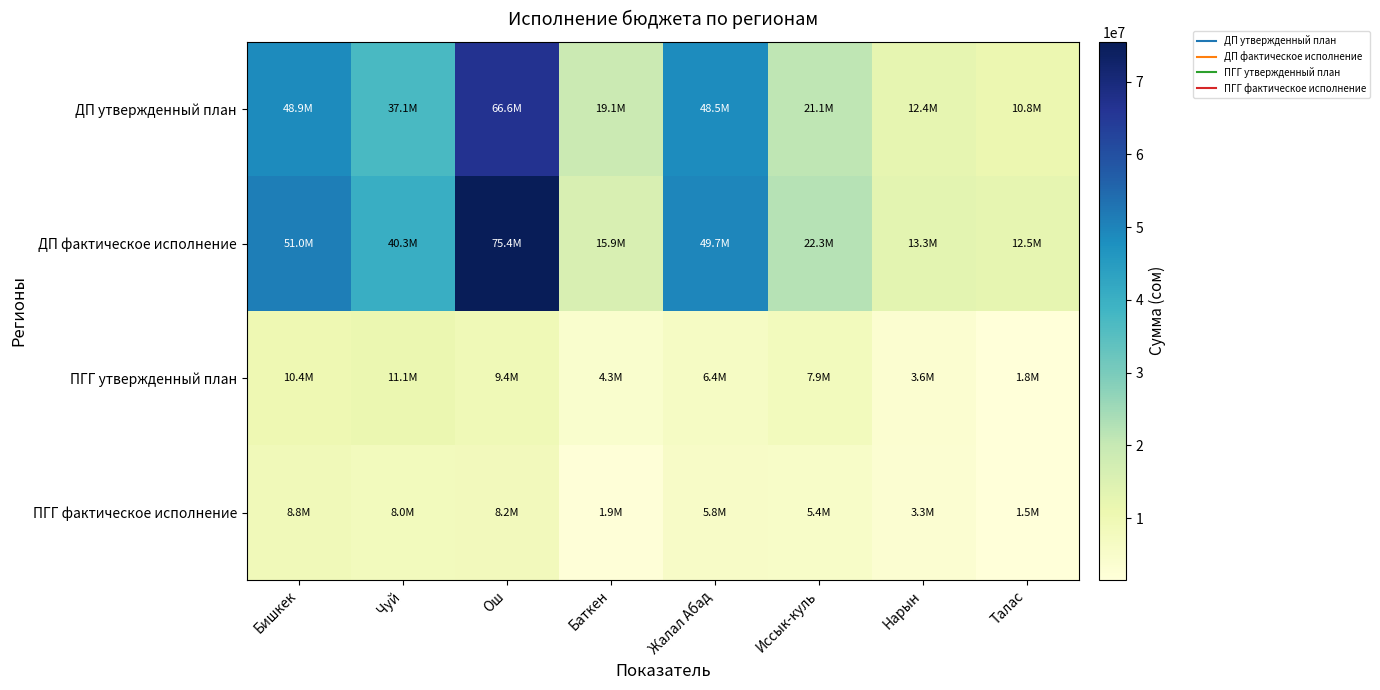

Reading left to right, extract all data points from this chart.

ДП утвержденный план: Бишкек=48856010.0	Чуй=37084950.0	Ош=66634540.0	Баткен=19052110.0	Жалал Абад=48516720.0	Иссык-куль=21053200.0	Нарын=12414010.0	Талас=10823820.0
ДП фактическое исполнение: Бишкек=51046166.9	Чуй=40337466.1	Ош=75445124.2	Баткен=15888946.6	Жалал Абад=49713862.5	Иссык-куль=22296491.2	Нарын=13349324.5	Талас=12478388.6
ПГГ утвержденный план: Бишкек=10375000.0	Чуй=11143700.0	Ош=9432300.0	Баткен=4319200.0	Жалал Абад=6413400.0	Иссык-куль=7913000.0	Нарын=3622600.0	Талас=1780800.0
ПГГ фактическое исполнение: Бишкек=8827380.3	Чуй=8041082.2	Ош=8204969.2	Баткен=1943677.1	Жалал Абад=5812451.2	Иссык-куль=5448808.4	Нарын=3275482.5	Талас=1536033.2